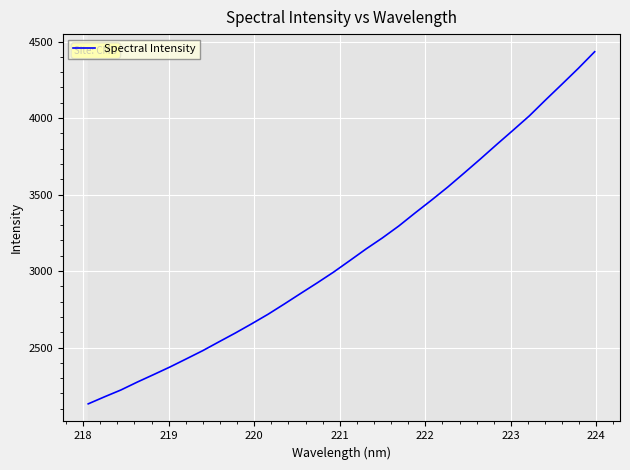

What is the difference between the maximum and minimum values?

2301.4